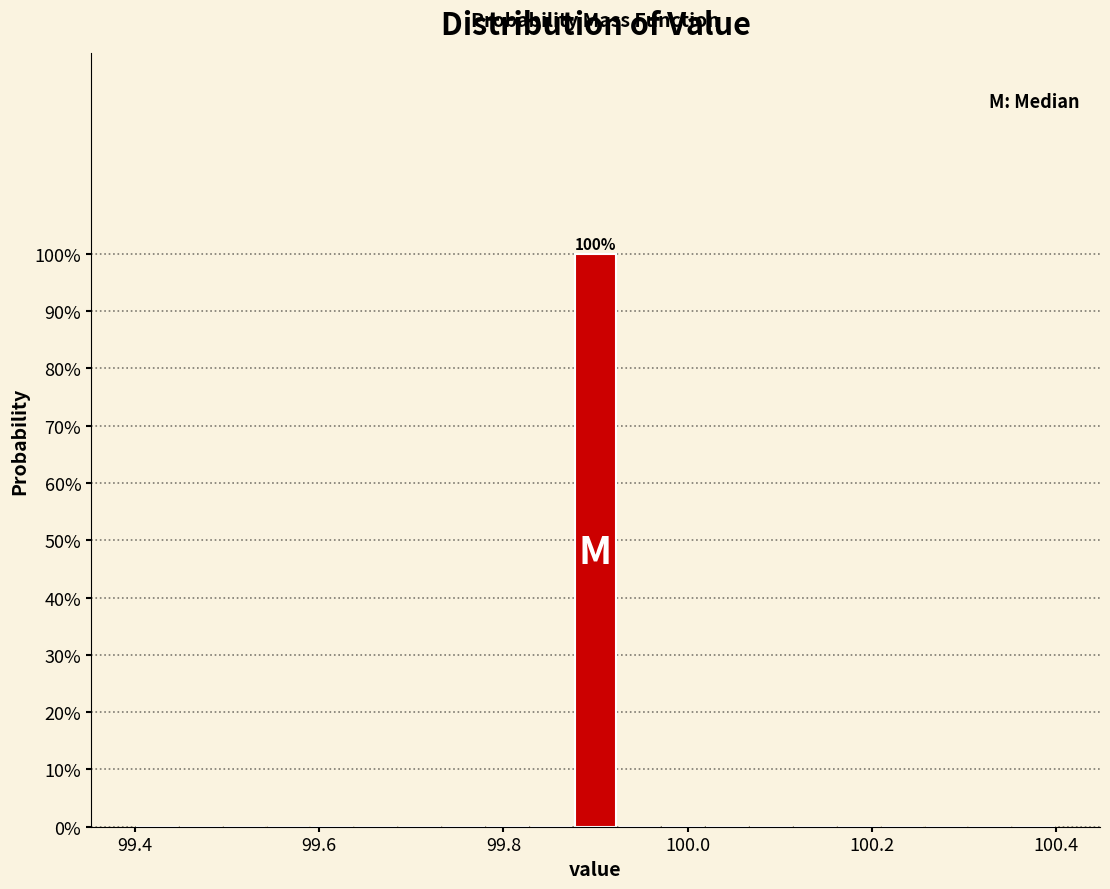

Read against the x-axis, roughly where is the centre of the tallest bar?

99.90